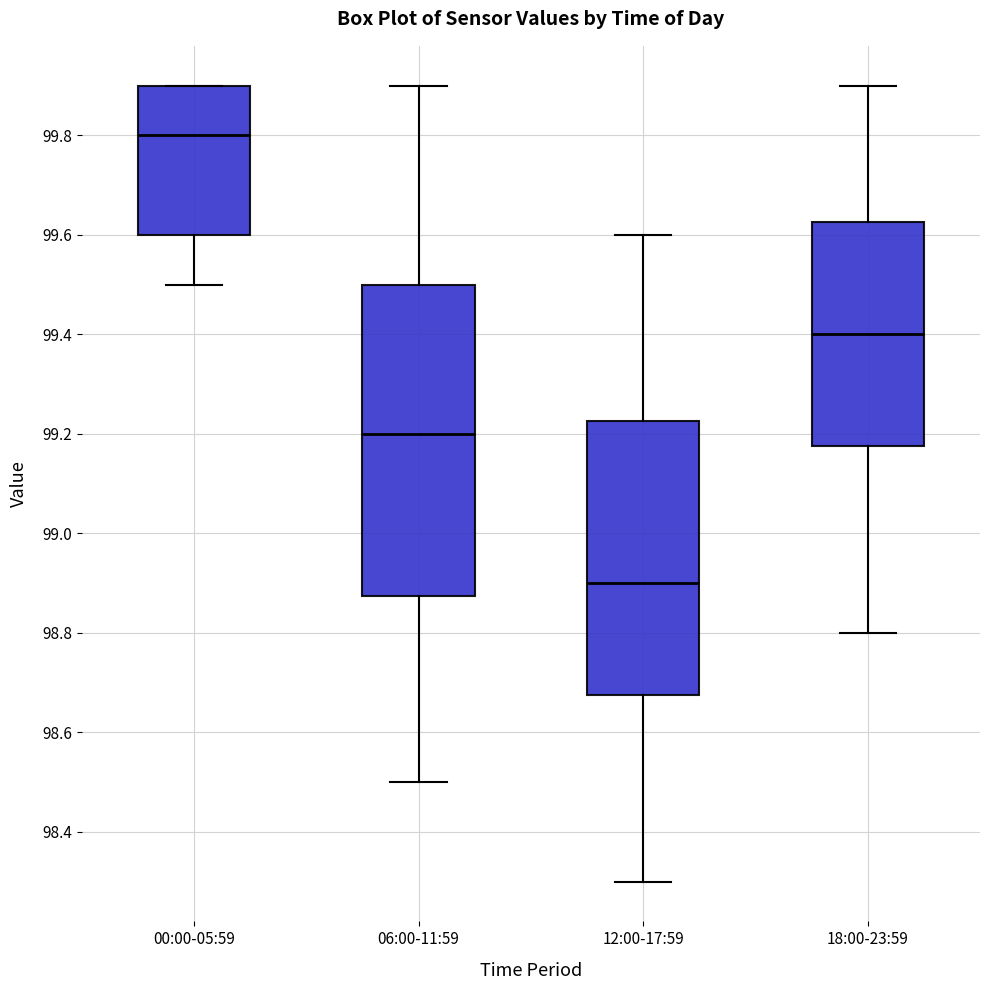

Reading left to right, transcribe this box plot: for each box, give where its median line is, the range the box spans, and where its two whiskers end, as read against the y-axis. The values are not printed on the chart, so give them approximately, as read against the axis.

00:00-05:59: median 99.80, box 99.60 to 99.90, whiskers 99.50 to 99.90
06:00-11:59: median 99.20, box 98.88 to 99.50, whiskers 98.50 to 99.90
12:00-17:59: median 98.90, box 98.68 to 99.22, whiskers 98.30 to 99.60
18:00-23:59: median 99.40, box 99.18 to 99.62, whiskers 98.80 to 99.90